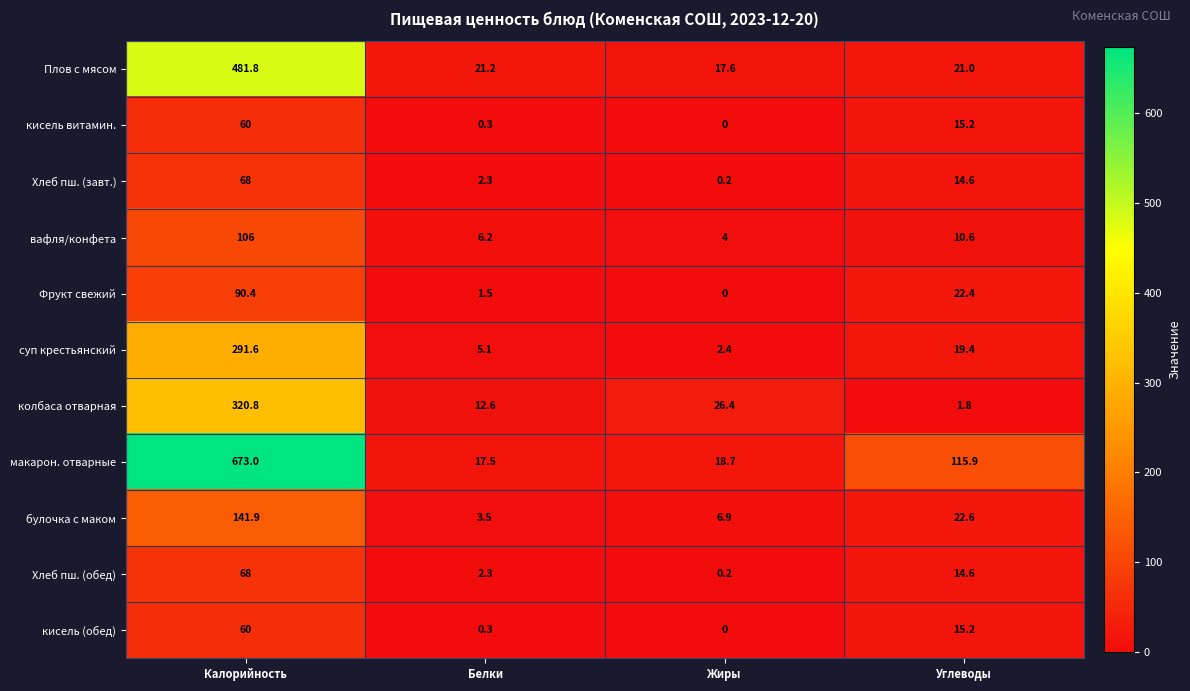

What is the average value of the вафля/конфета series?

31.7